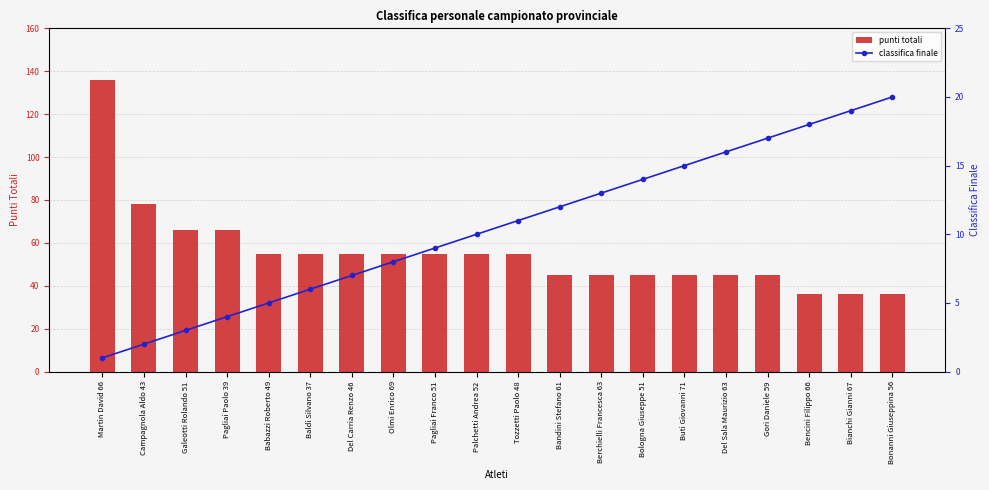

What is the difference between the second highest and minimum values in the classifica finale series?

18